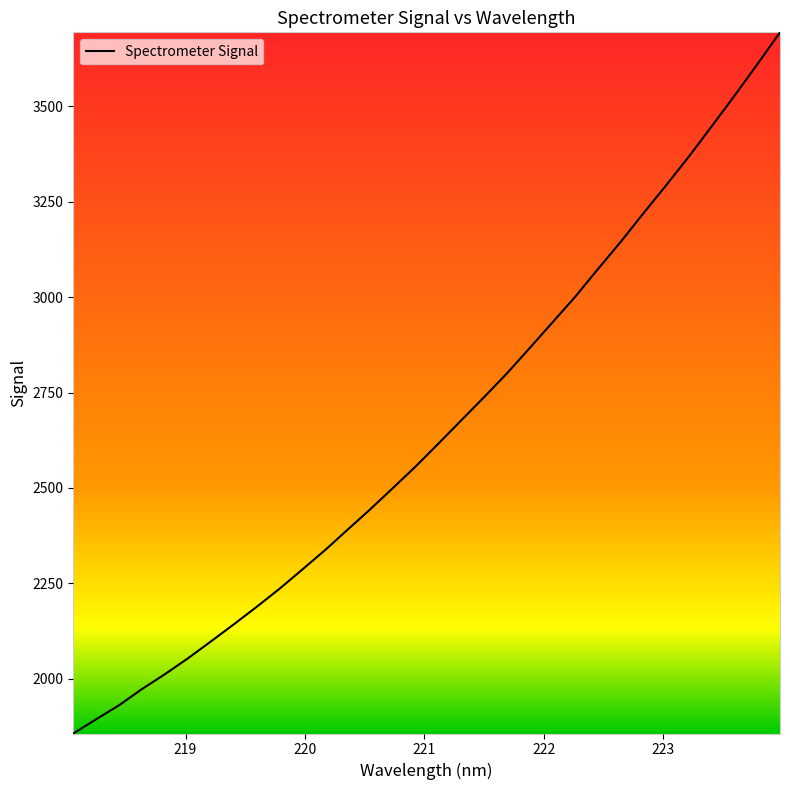

True or false: there are more than 2 points higher than both neighbors.

False